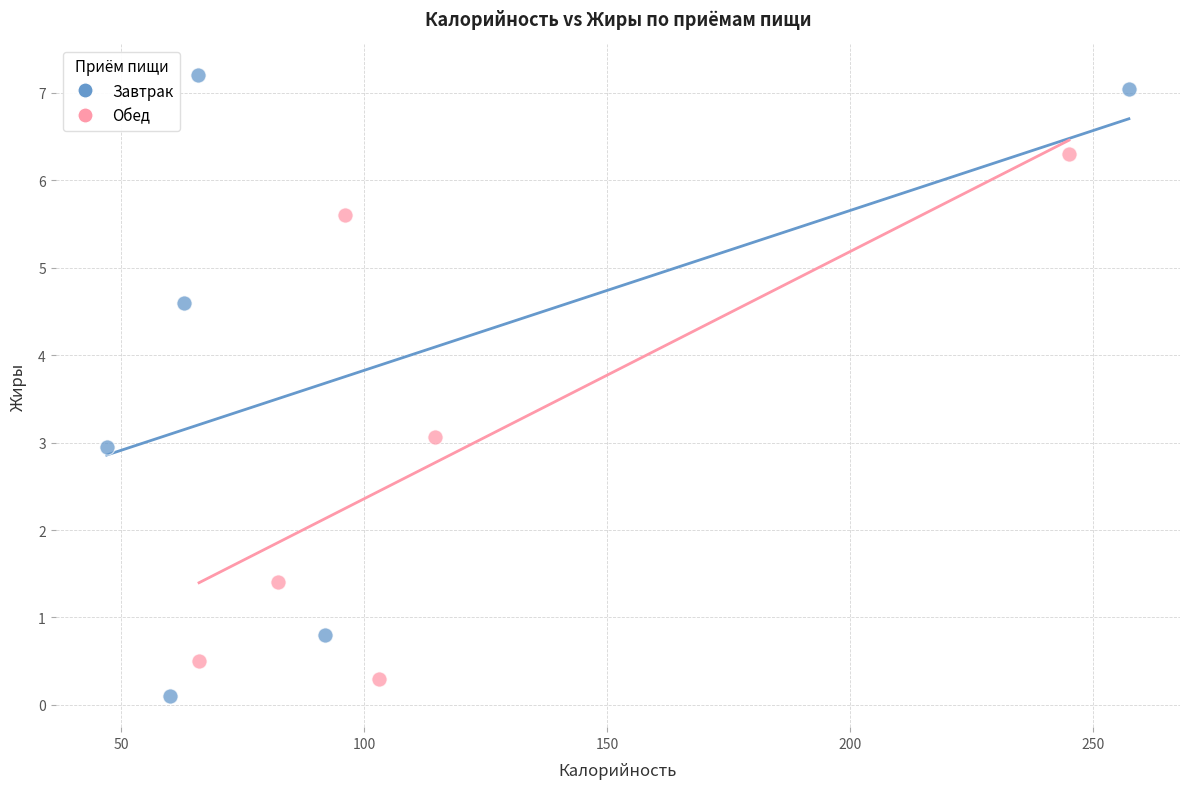

Which series contains the highest Y value?

Завтрак